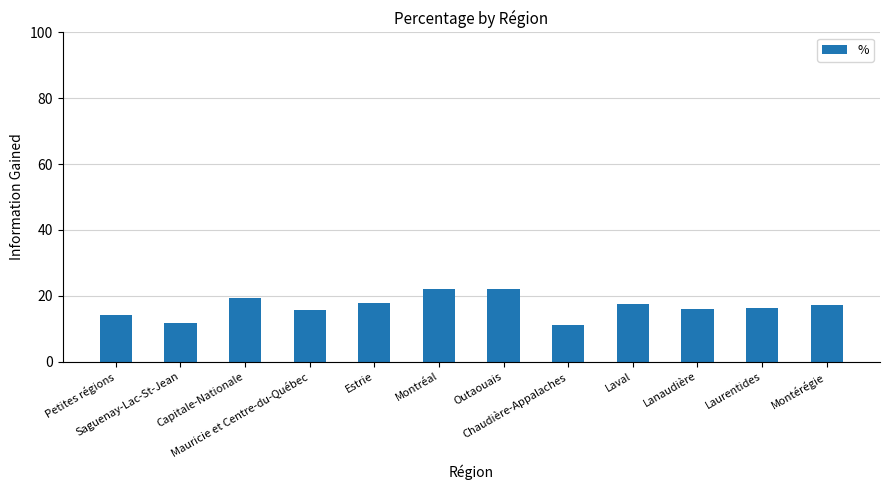

The value at Mauricie et Centre-du-Québec is 15.6. True or false?

True